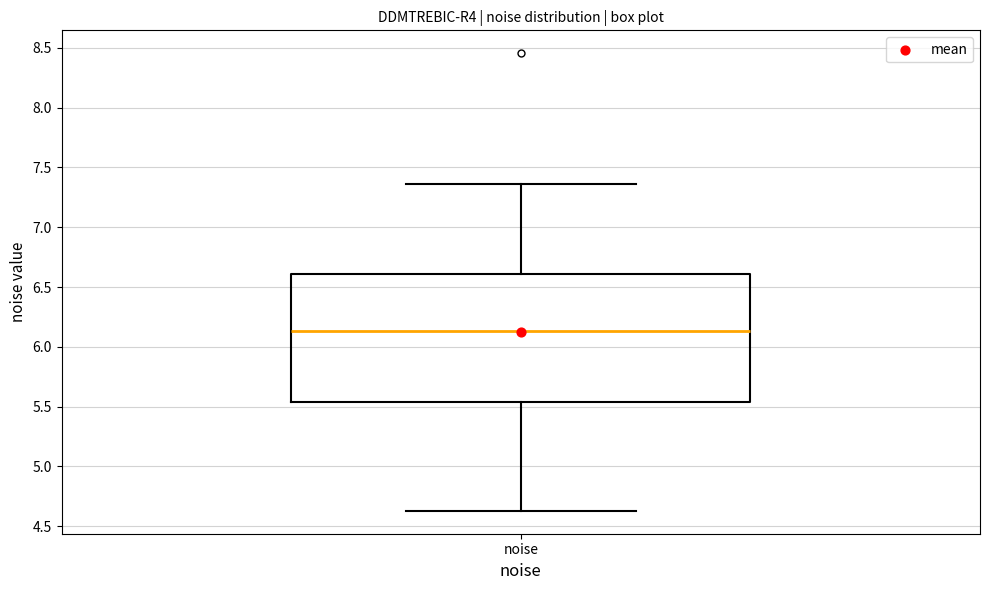

Transcribe this box plot: give where the median line is, the range the box spans, and where the two whiskers end, as read against the y-axis. The values are not printed on the chart, so give them approximately, as read against the axis.

median 6.15, box 5.55 to 6.60, whiskers 4.65 to 7.35